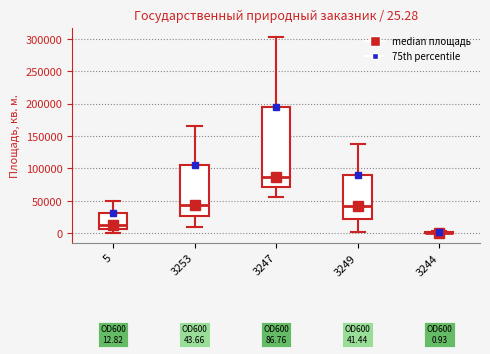

Which box is the tallest, from its lower edge to its upper edge?

3247